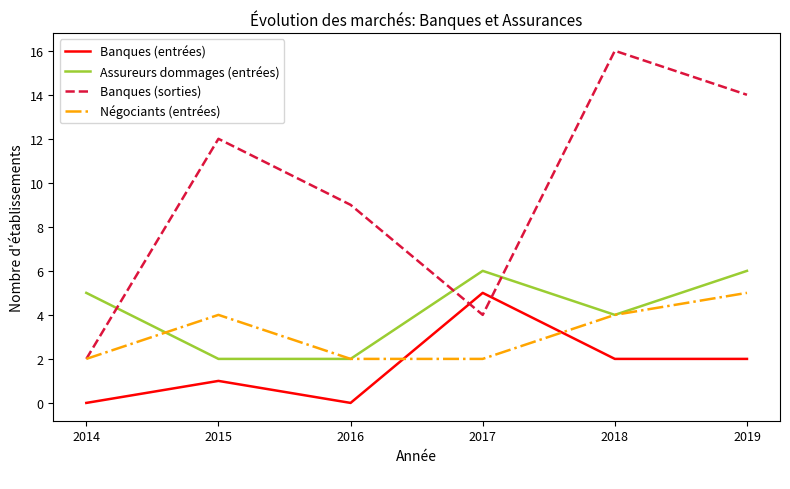

The Banques (sorties) series shows 19 at 2019. True or false?

False